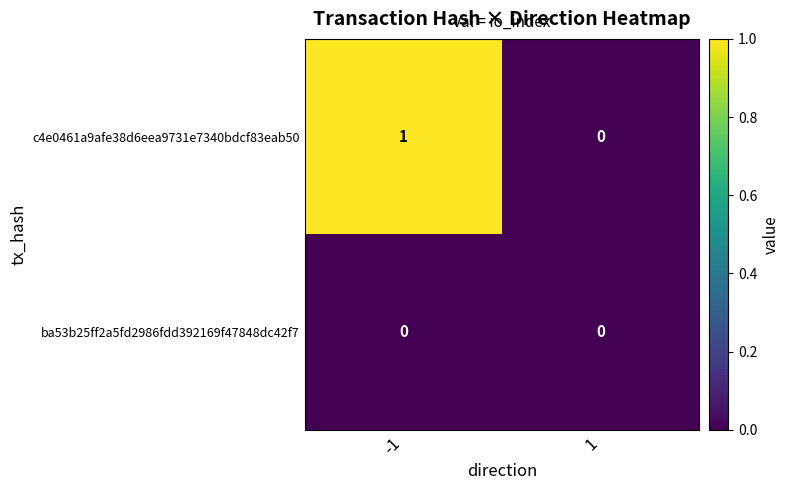

Which series has the widest spread of values?

c4e0461a9afe38d6eea9731e7340bdcf83eab50